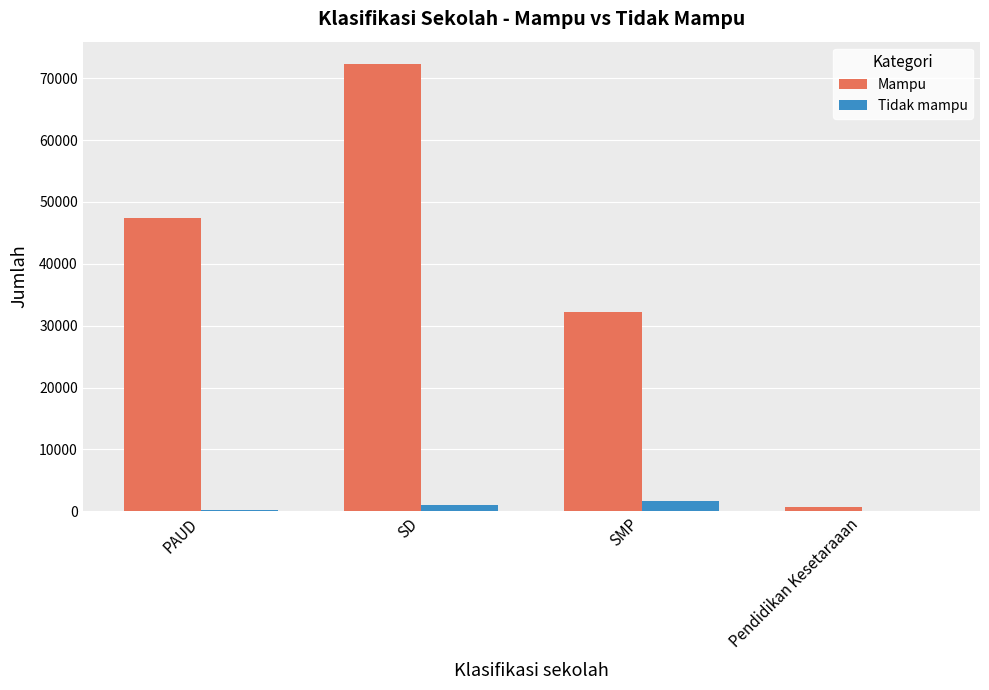

What is the maximum value for Tidak mampu?

1625